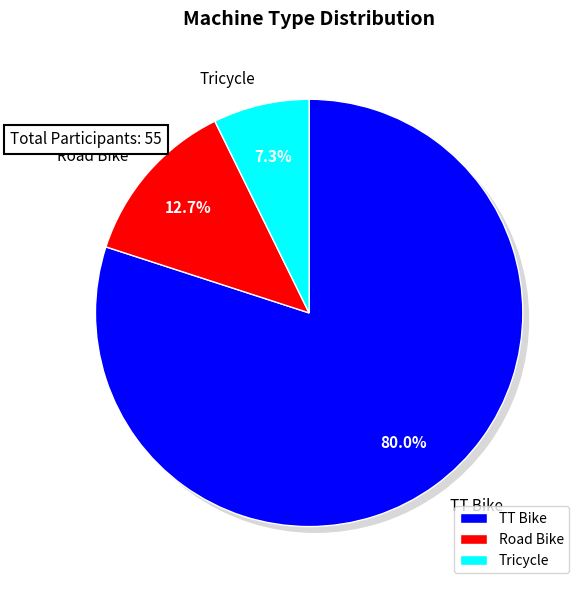

True or false: Road Bike accounts for 13% of the total.

True